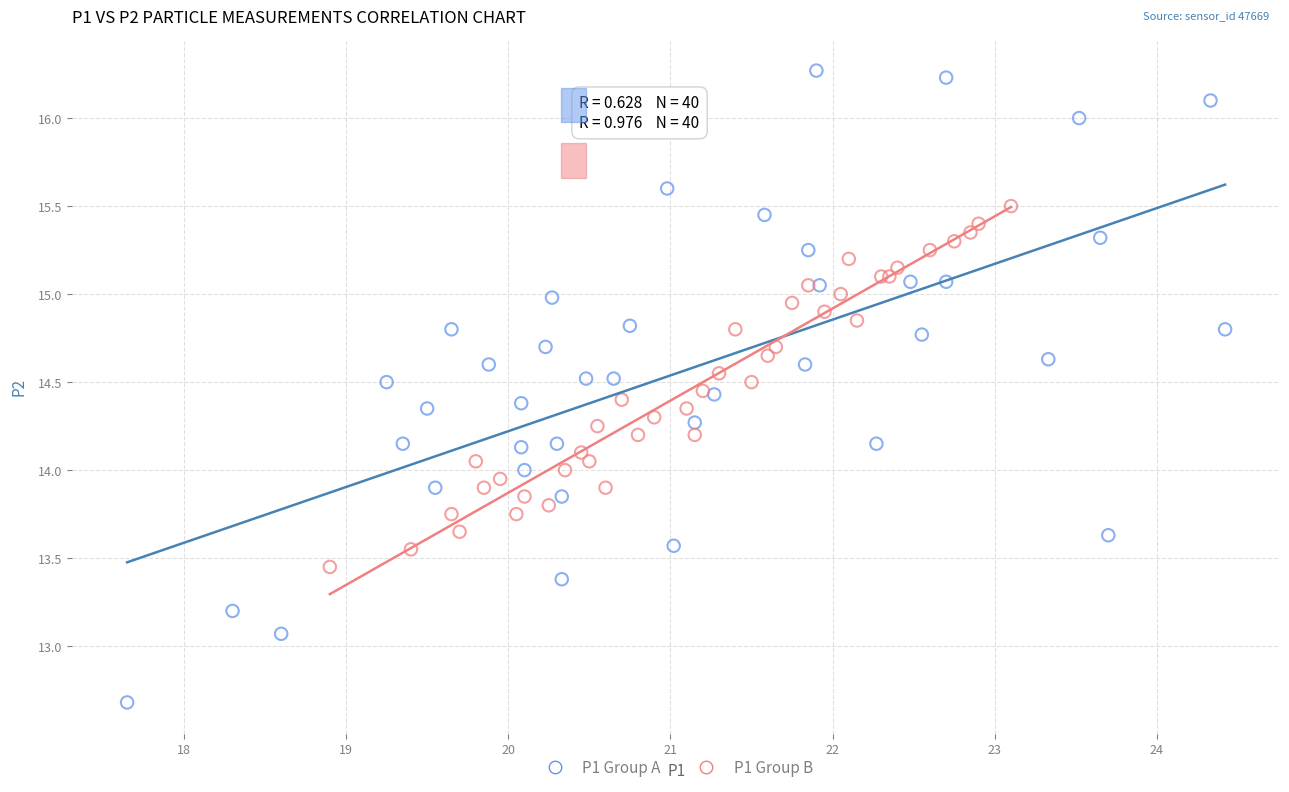

Which series contains the highest Y value?

P1 Group A